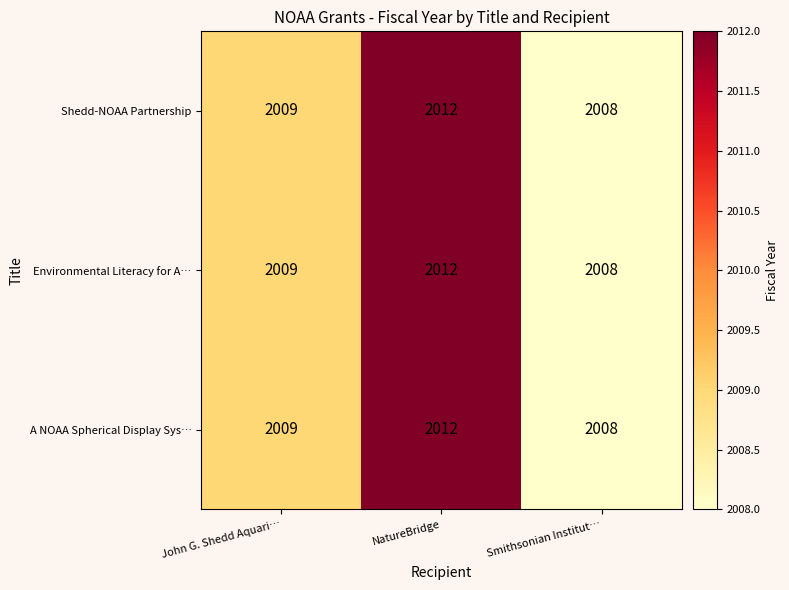

At which category is the sum across all series the highest?

NatureBridge